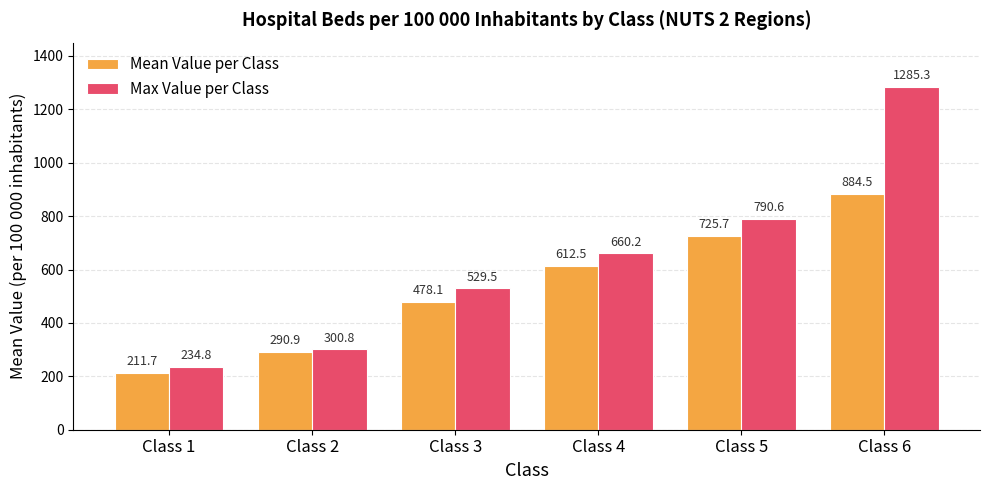

At which label is Max Value per Class closest to 760?

Class 5